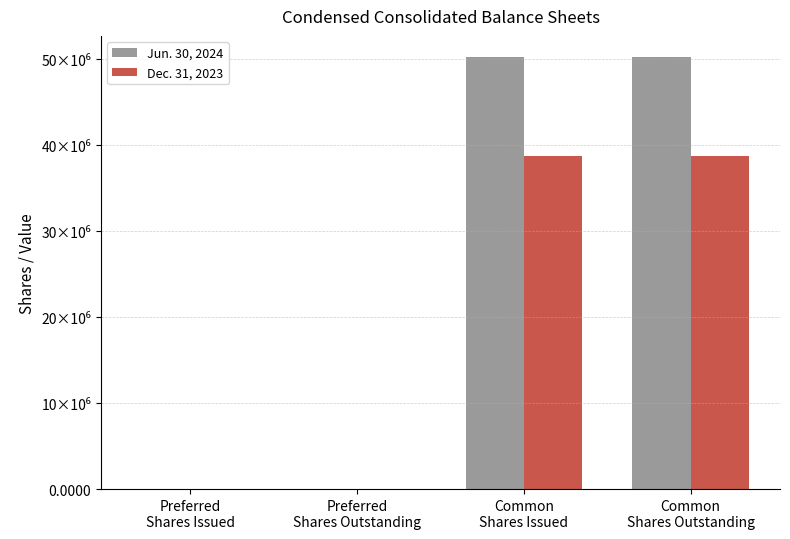

What is the difference between the Dec. 31, 2023 values at Preferred
Shares Outstanding and Common
Shares Issued?

38687061